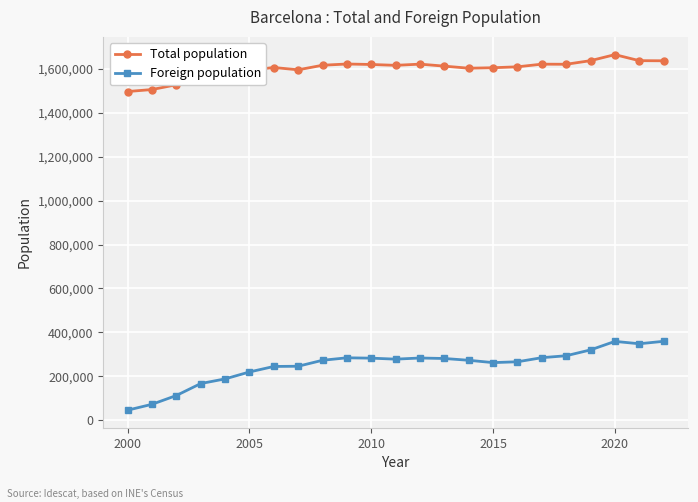

What is the lowest value of the Foreign population series?

46091